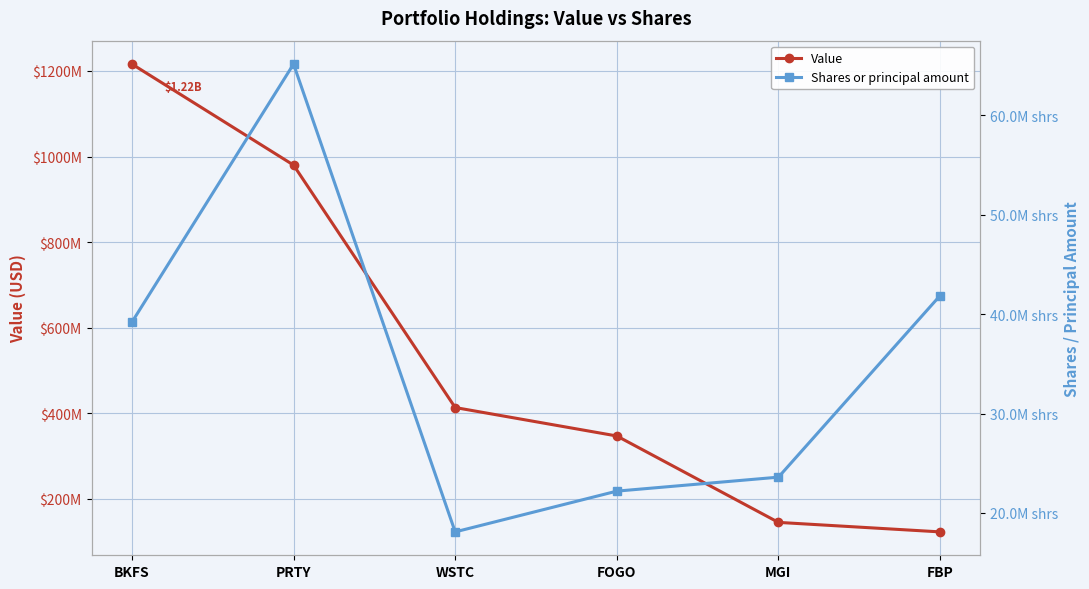

What is the total value across all series at FBP?

164113676